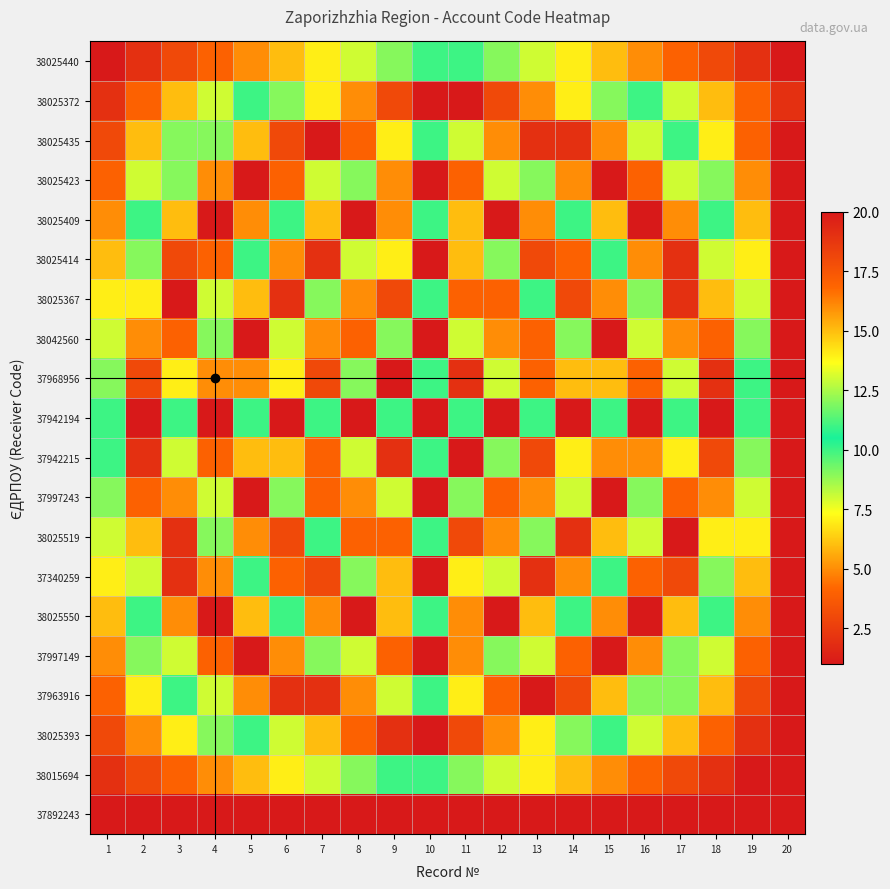

Between 2 and 14, which is larger?

14